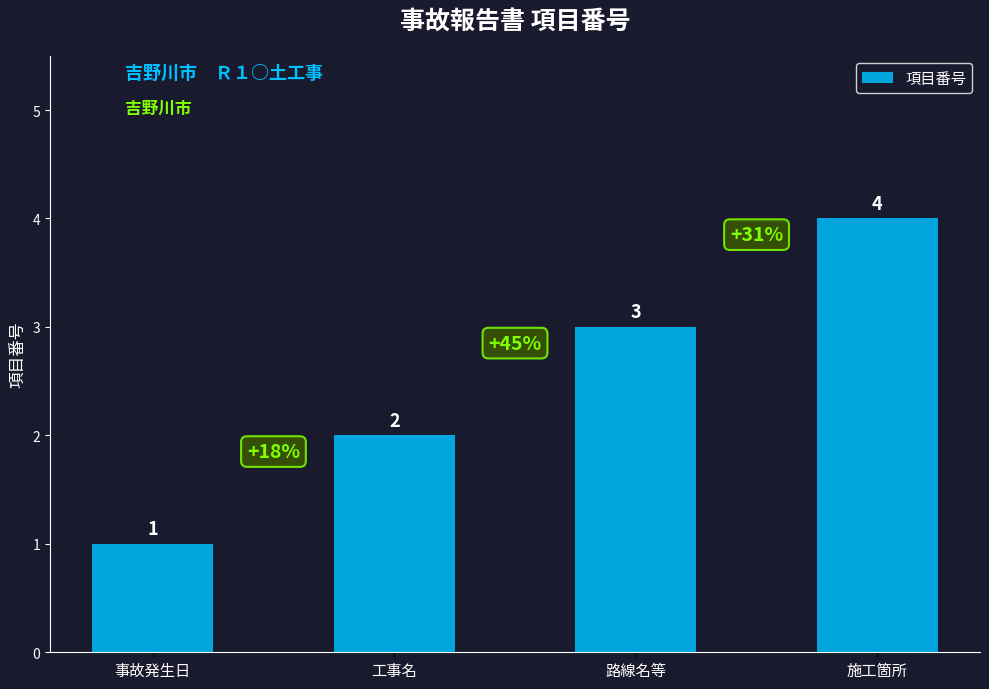

Which has a higher value, 施工箇所 or 事故発生日?

施工箇所